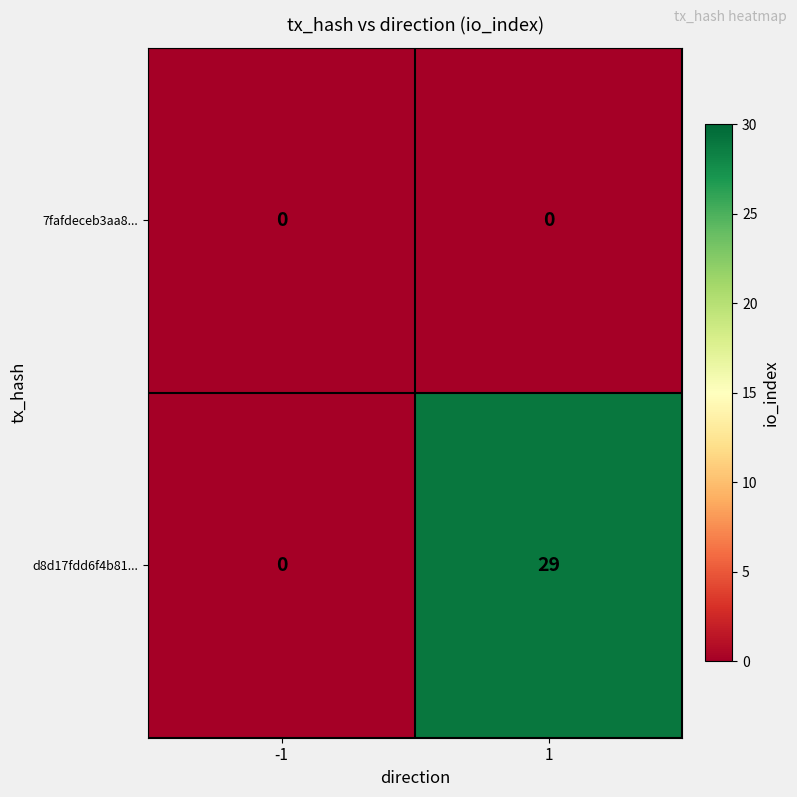

Count the number of categories in the chart.

2